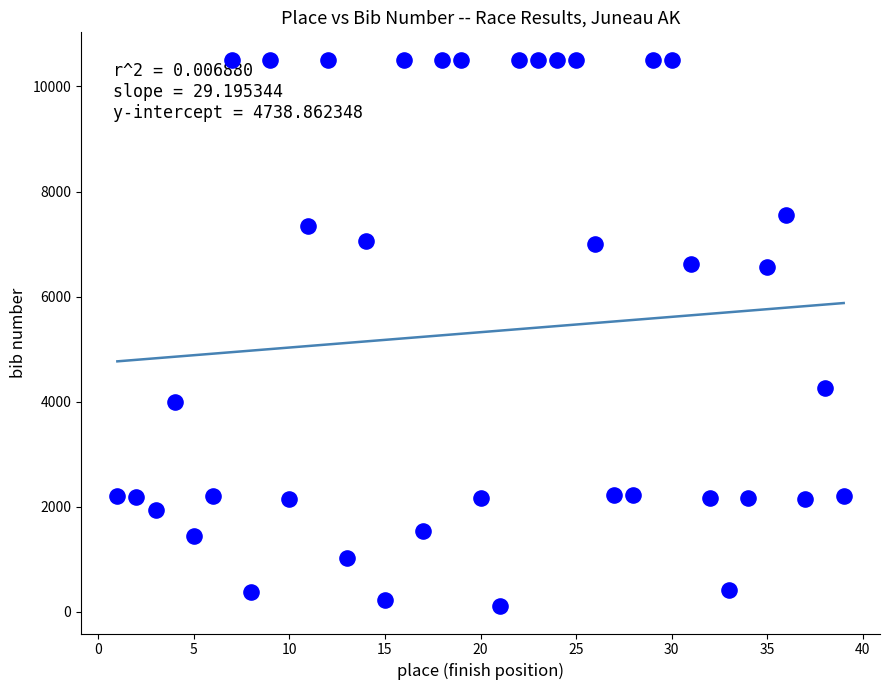

What is the range of Y values (max minus min)?

10400